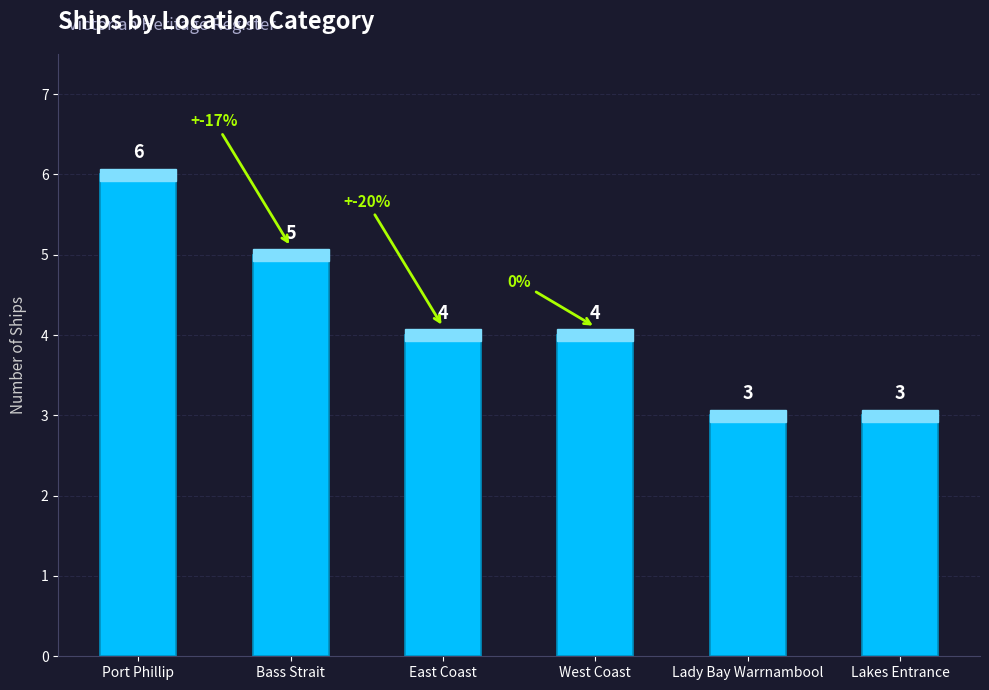

The value at Bass Strait is 8. True or false?

False